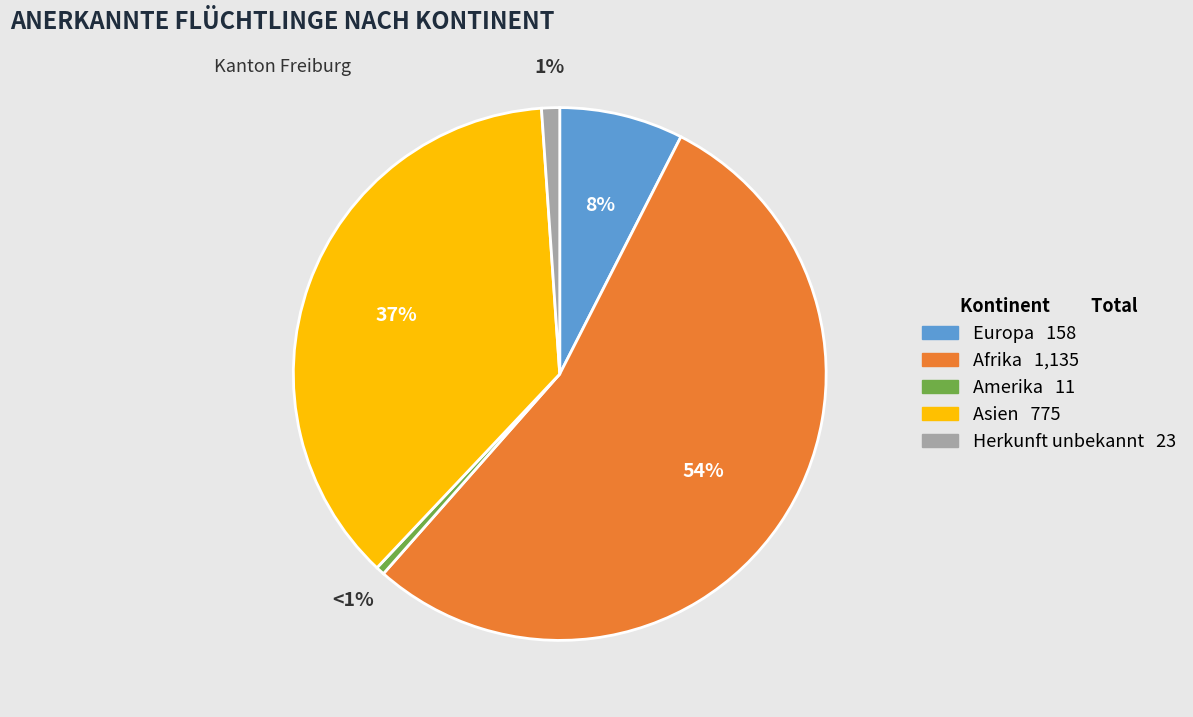

What is the majority slice?

Afrika